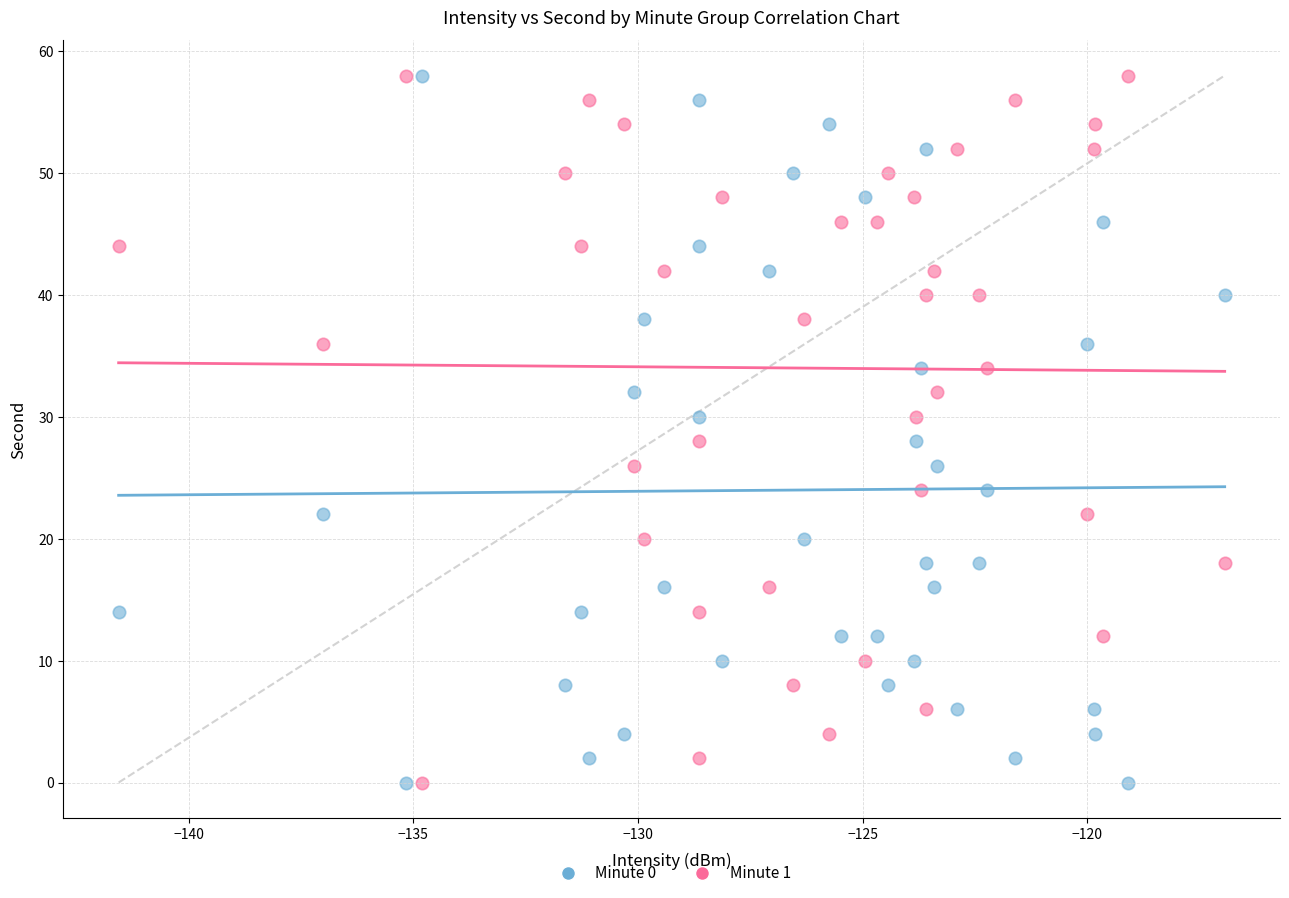

Across all data points, what is the range of Y values (max minus min)?

58